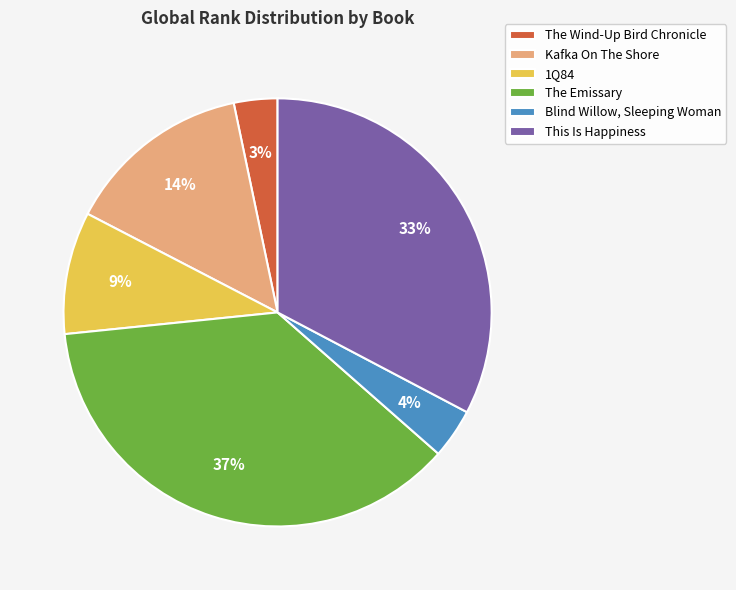

Which category has the biggest portion of the pie?

The Emissary